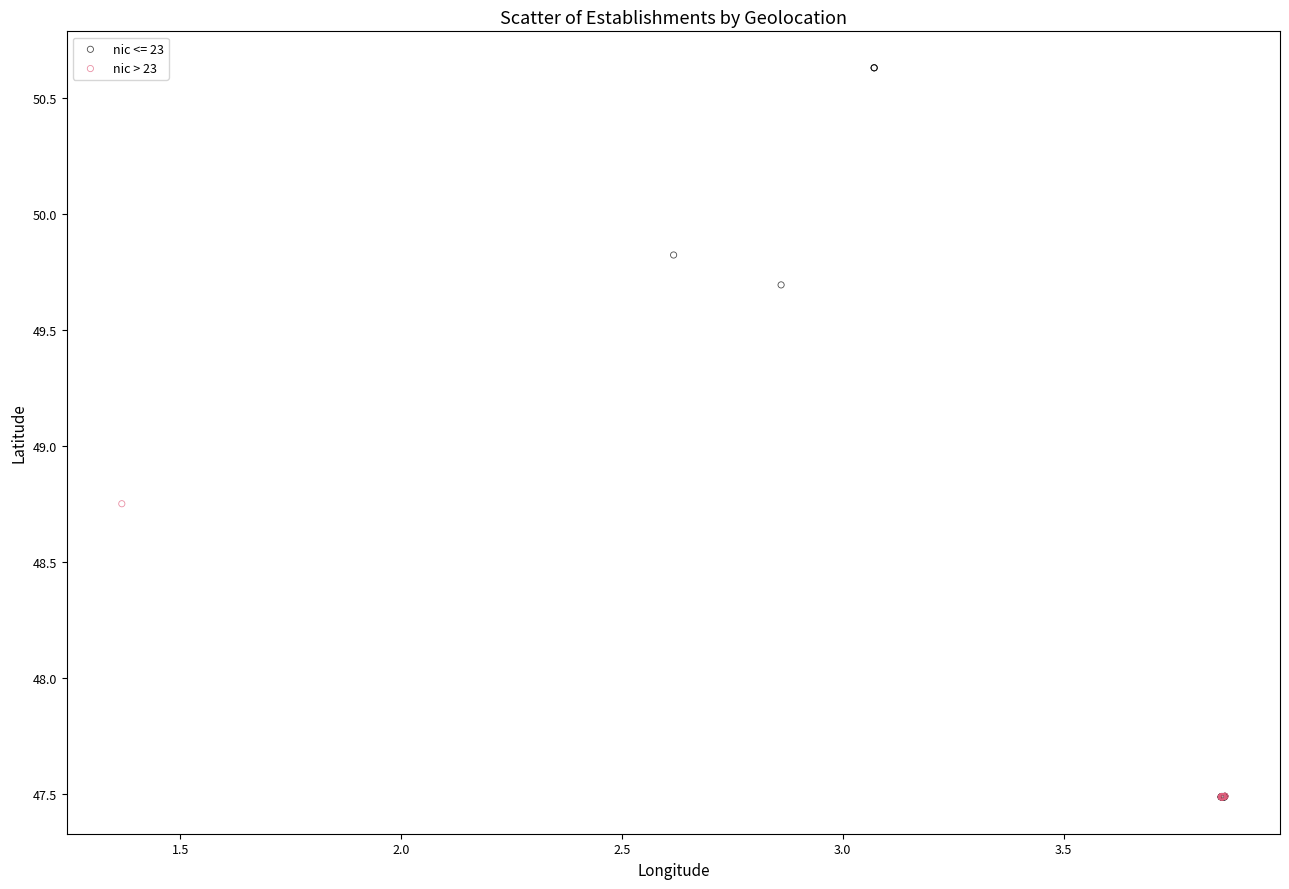

Which series has the widest spread of Y values?

nic <= 23